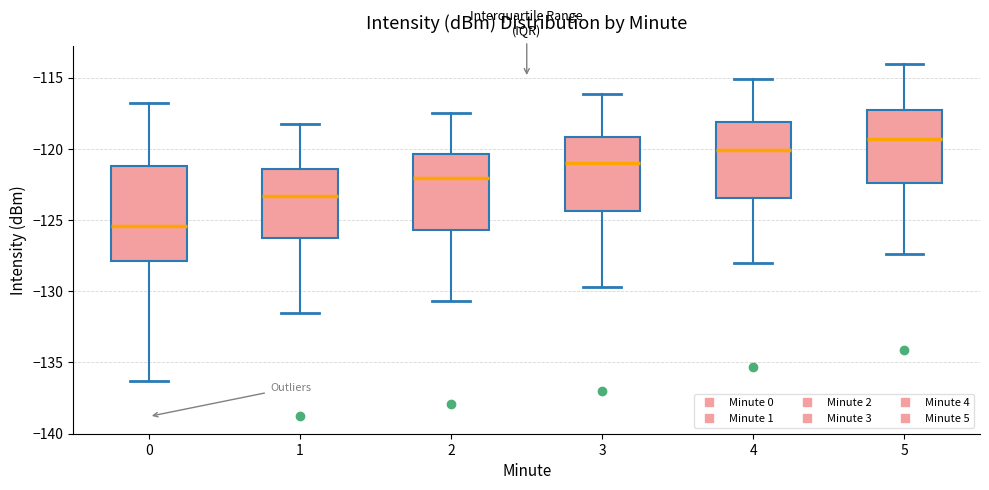

Comparing the boxes themselves (not the whiskers), which one is the tallest?

0